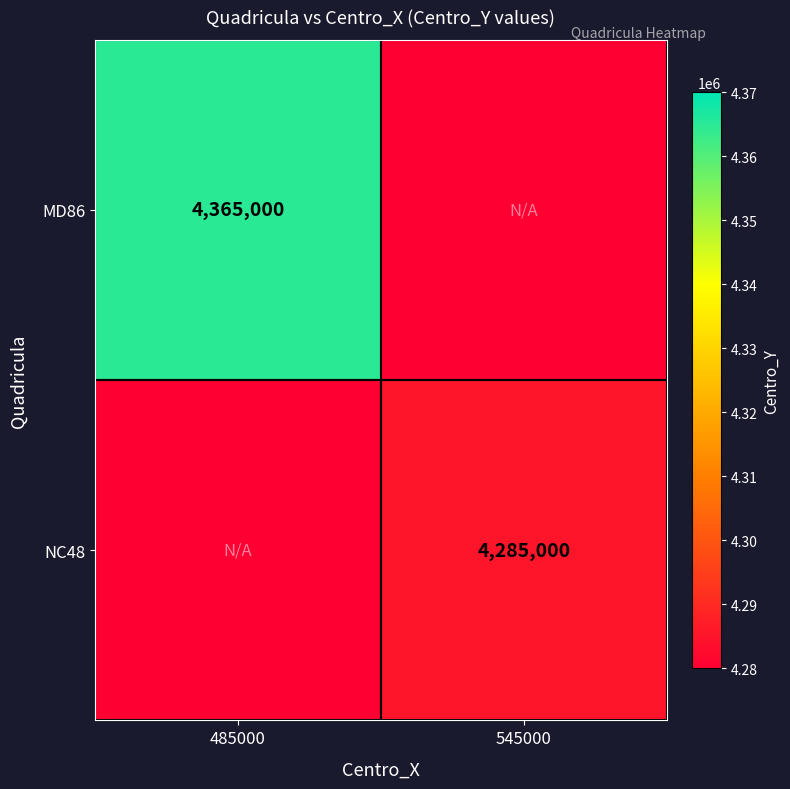

Is it true that MD86 equals 6696780 at 485000?

False